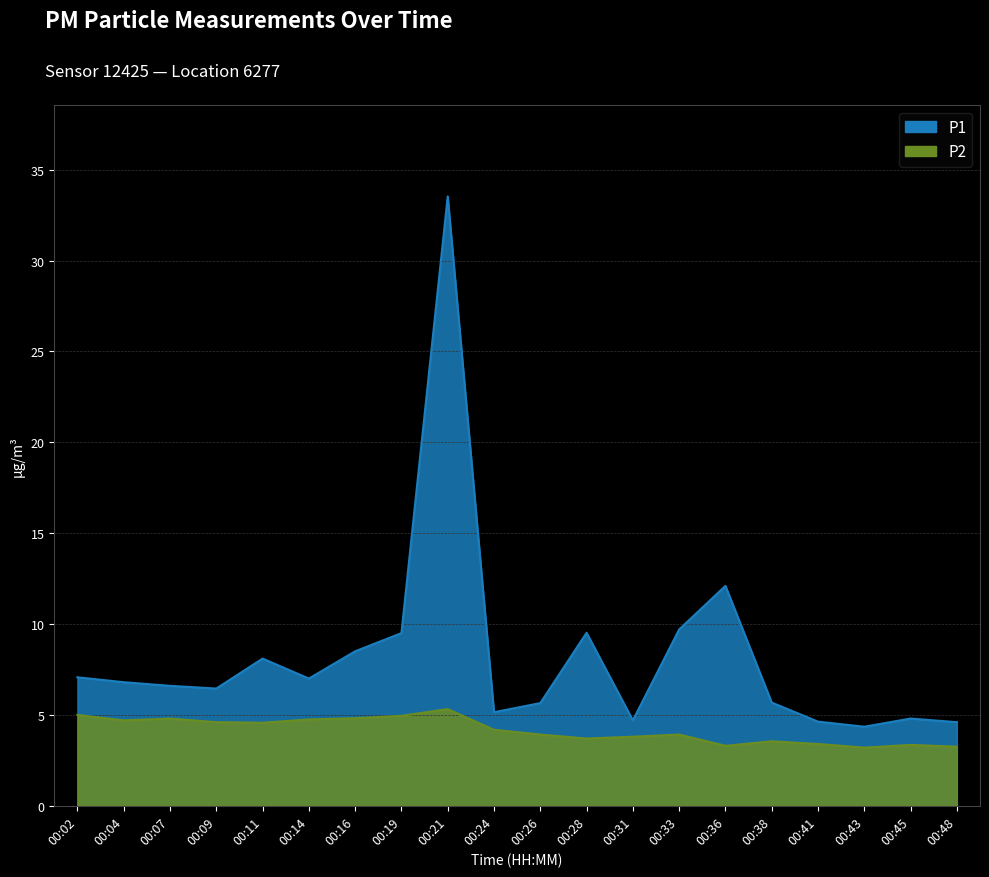

The P1 series shows 5.7 at 00:26. True or false?

True